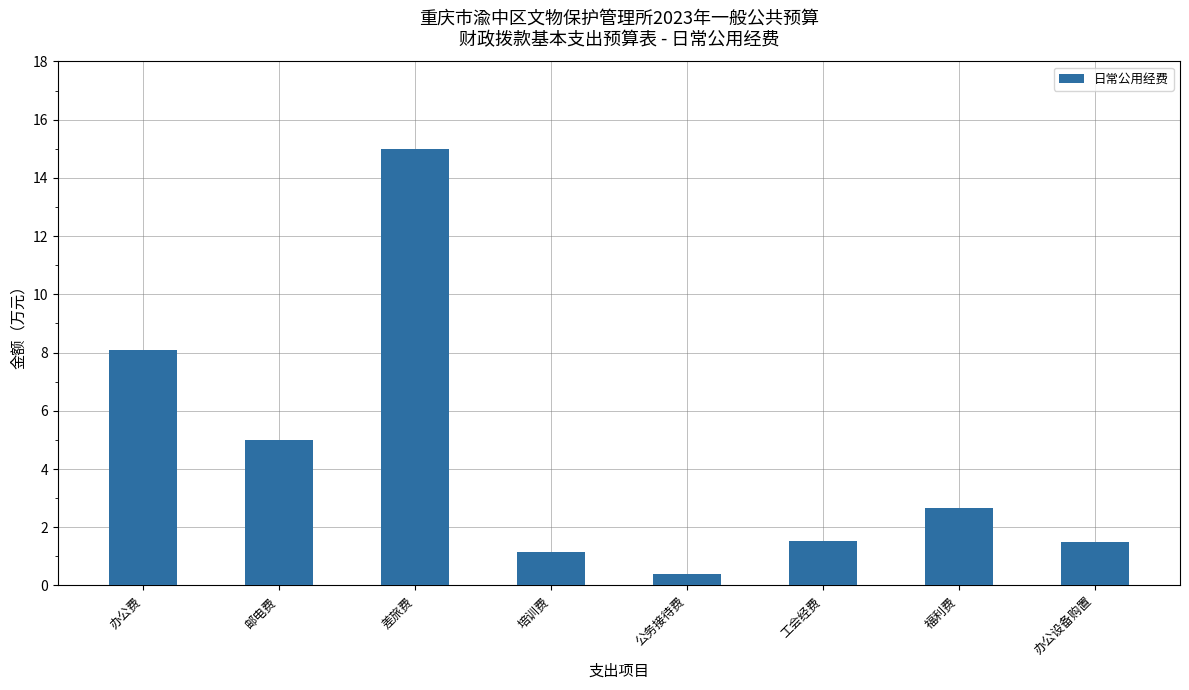

Where does the data first go above 2?

办公费